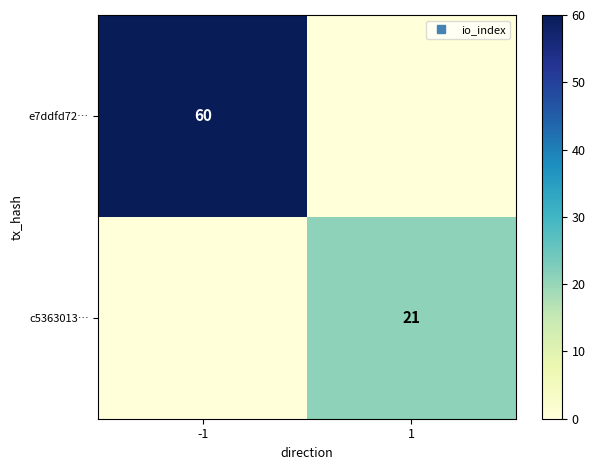

At how many categories does at least one series exceed 55?

1